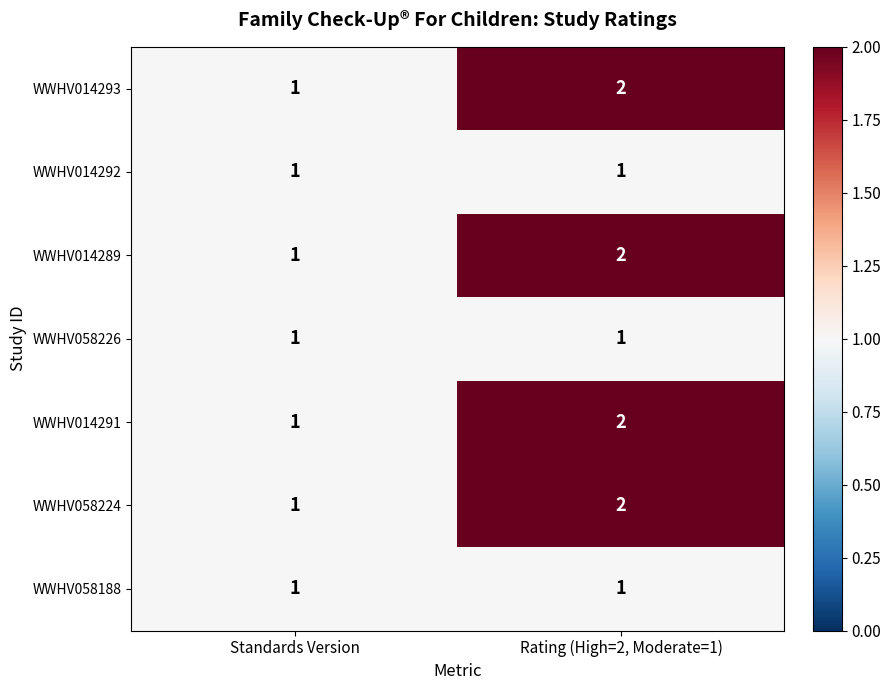

What is the total value across all series at Rating (High=2, Moderate=1)?

11